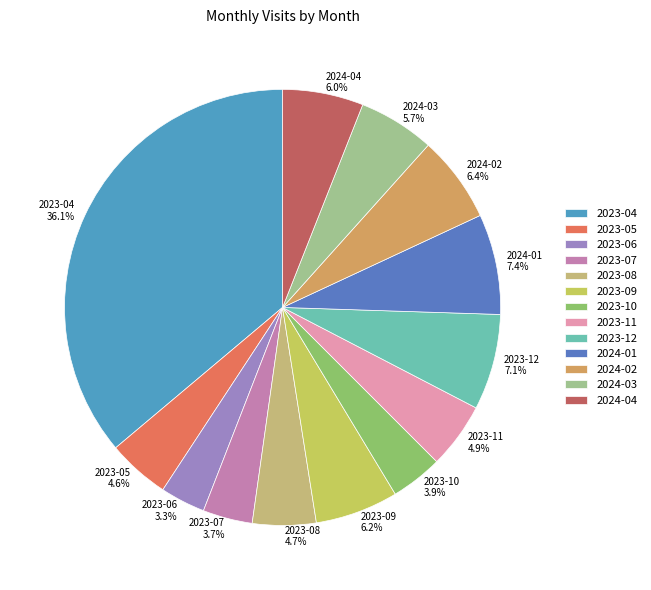

Is the sum of 2023-04 and 2023-12 greater than half?

No